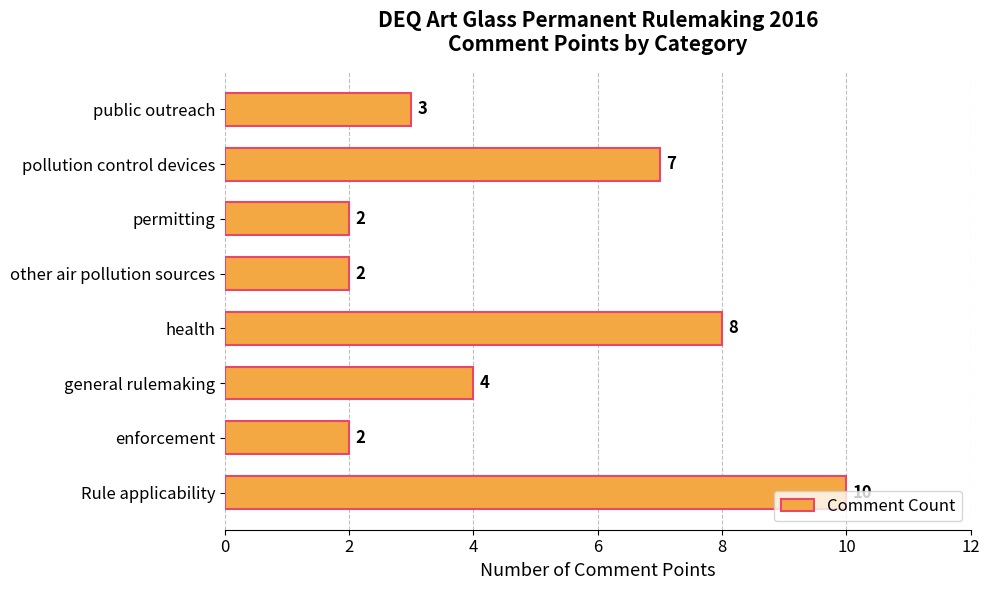

Between health and public outreach, which is larger?

health